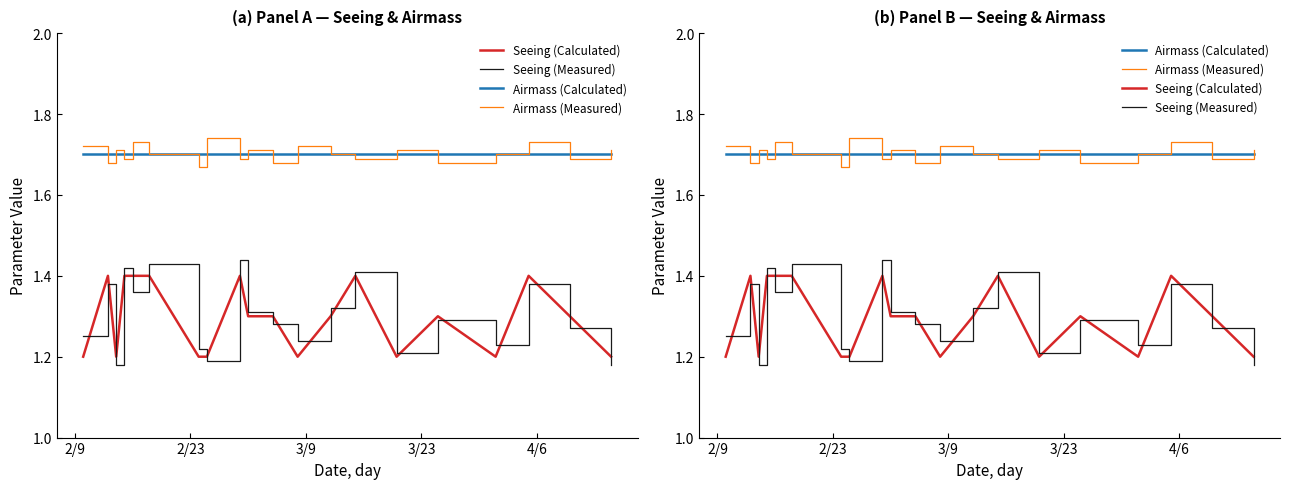

What is the total value across all series at 3/9?

5.8